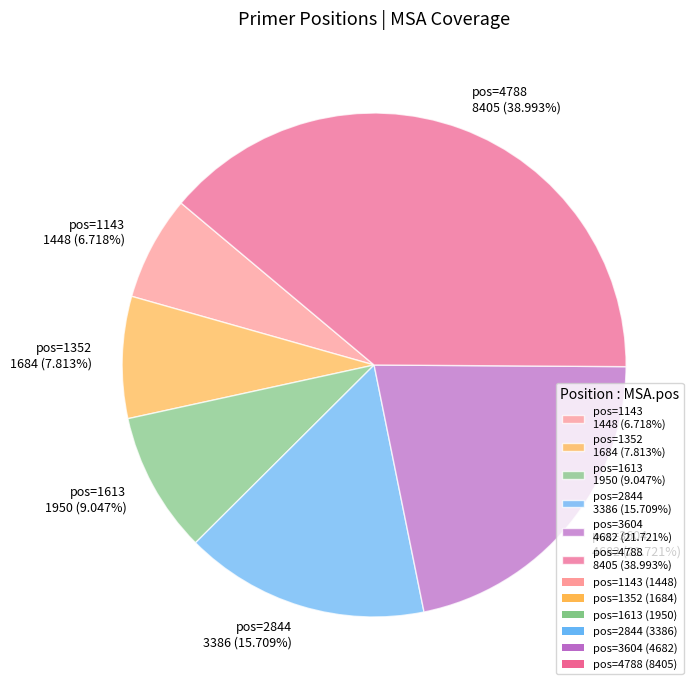

Count the number of slices in the pie.

6